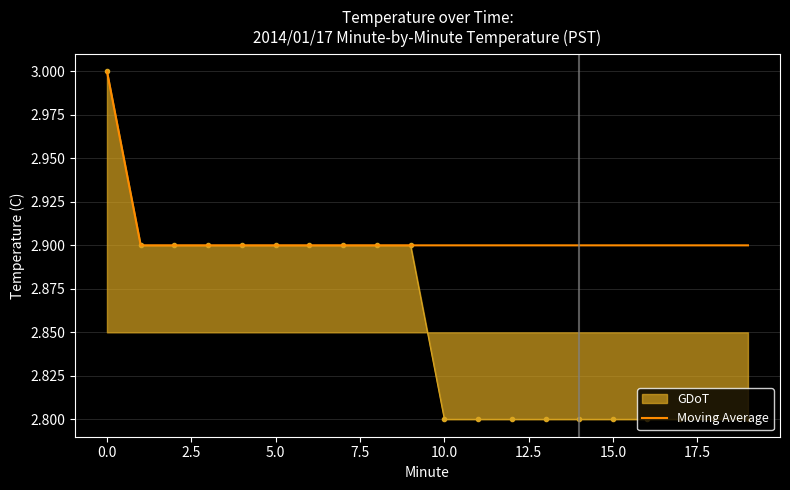

Which series has the largest total across all categories?

Moving Average